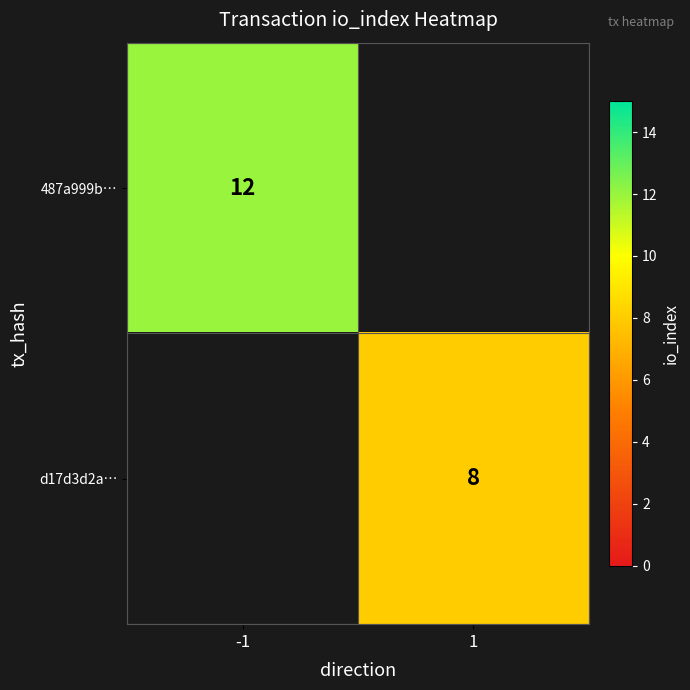

Is it true that d17d3d2a… equals 8 at 1?

True